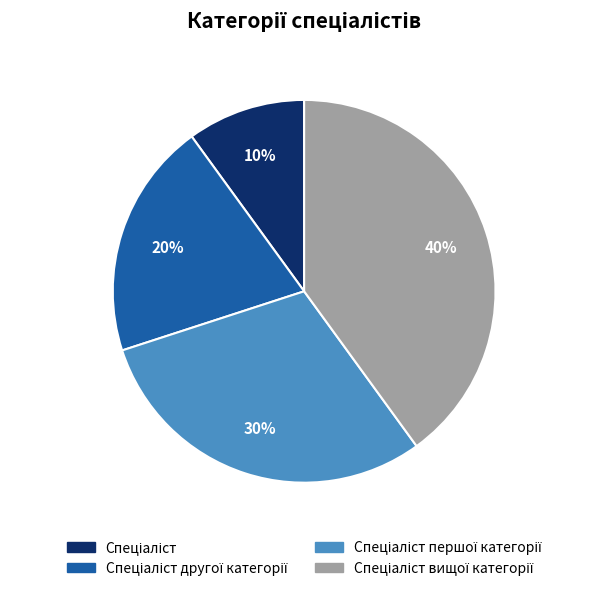

To the nearest percent, what is the average slice percentage?

25%